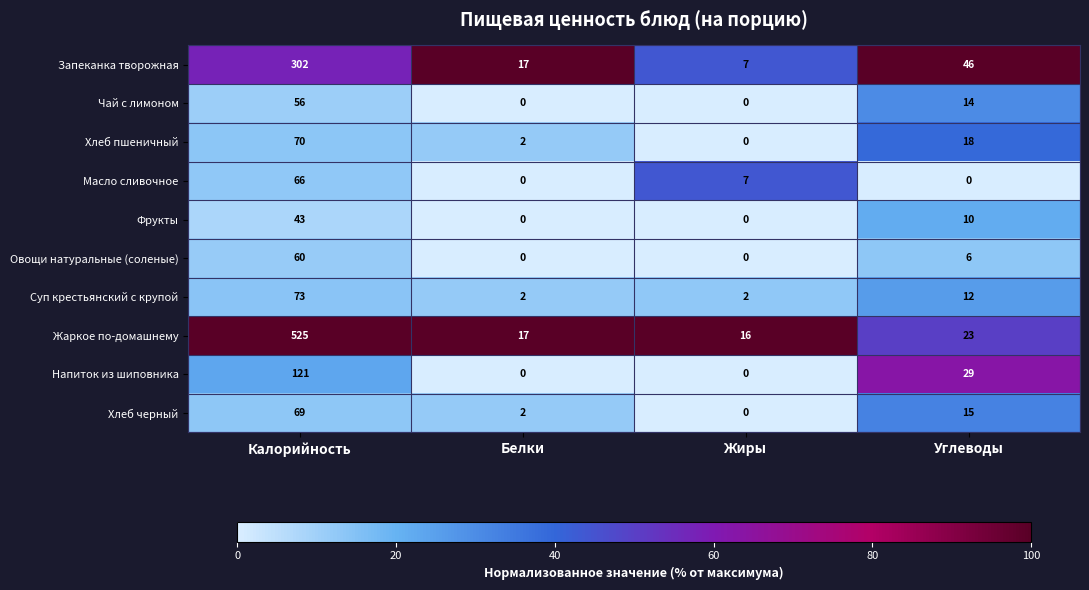

Rank the categories by Жаркое по-домашнему value from highest to lowest.

Калорийность, Углеводы, Белки, Жиры